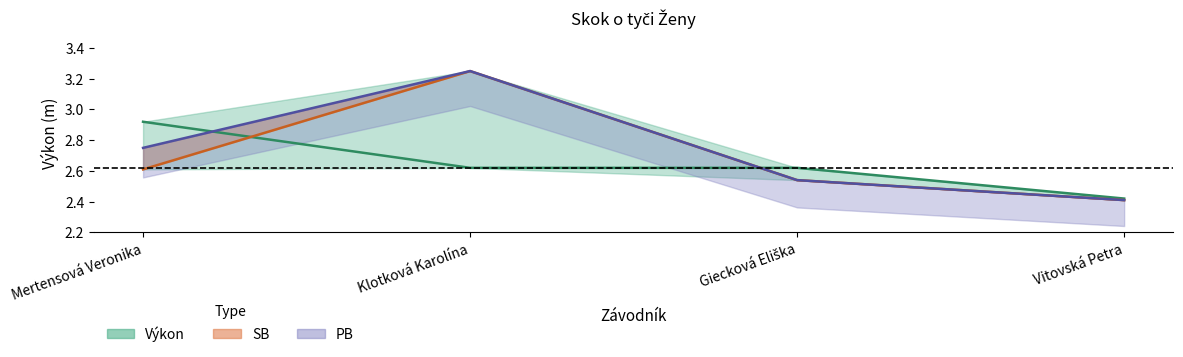

Which series has the largest total across all categories?

PB